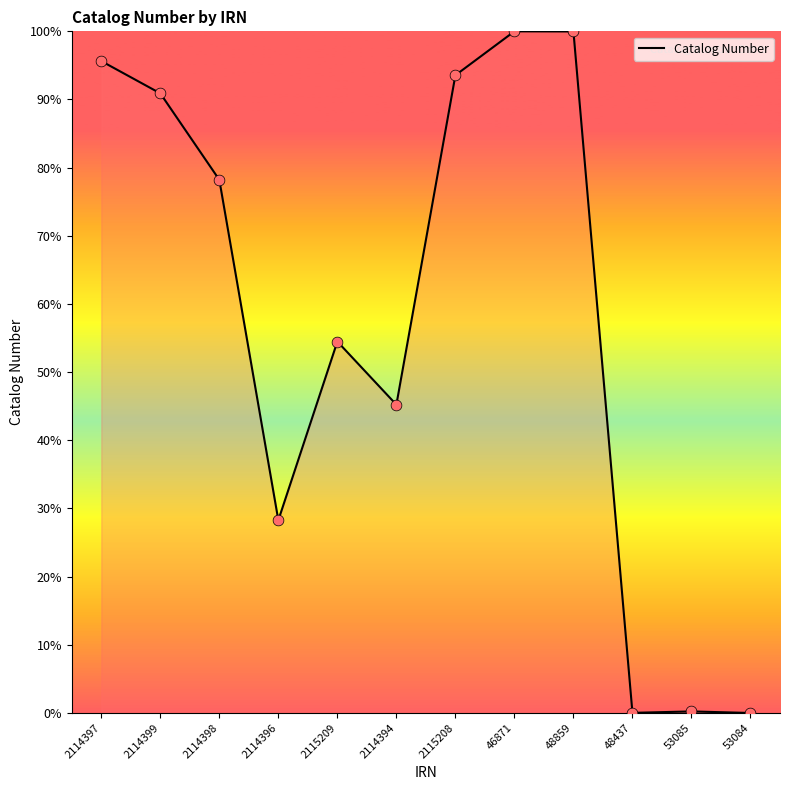

What is the change in value from 2114397 to 2114398?

-17.4